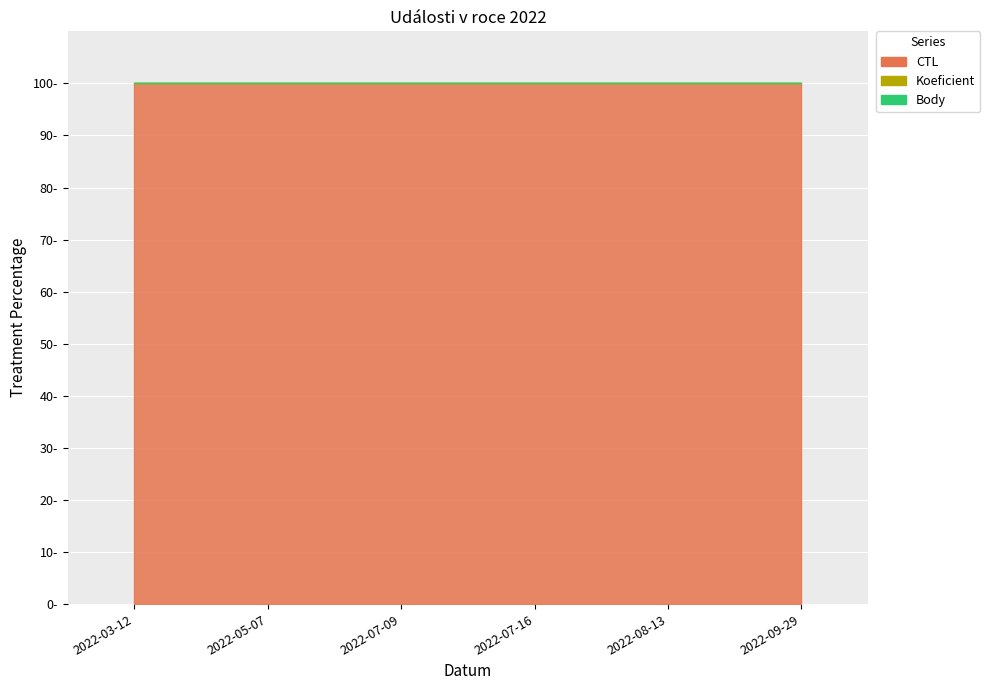

True or false: CTL and Koeficient cross at least once.

False